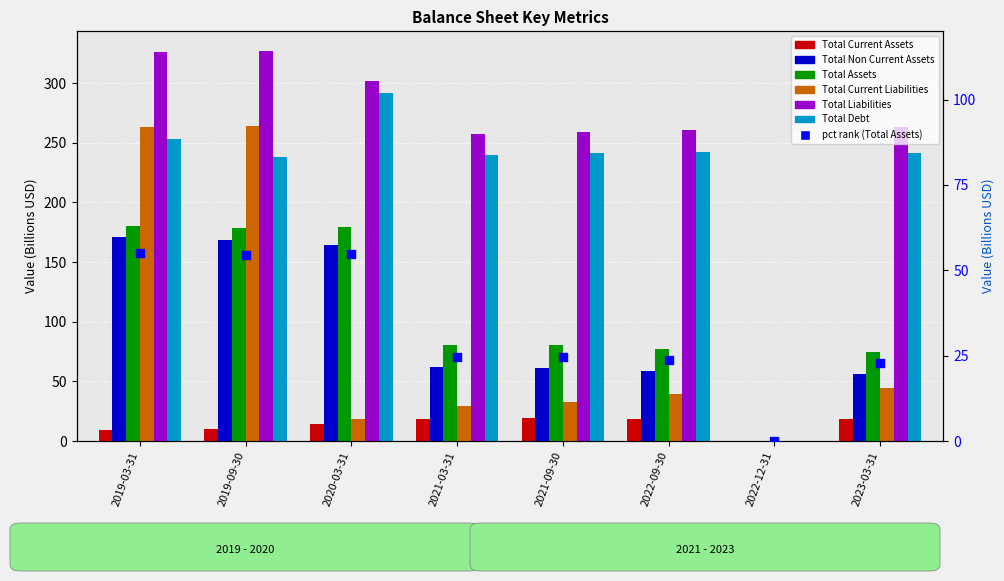

At how many categories does at least one series exceed 159?

7